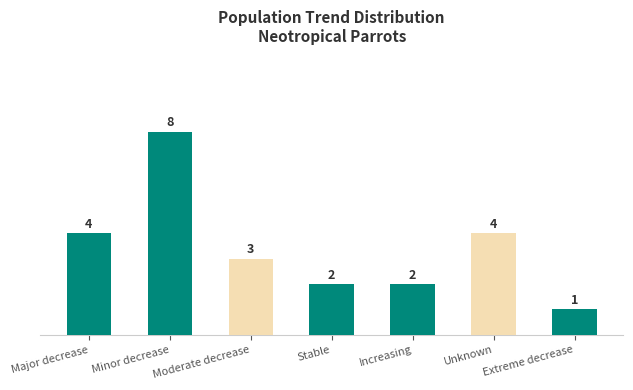

Are the bars horizontal?

No